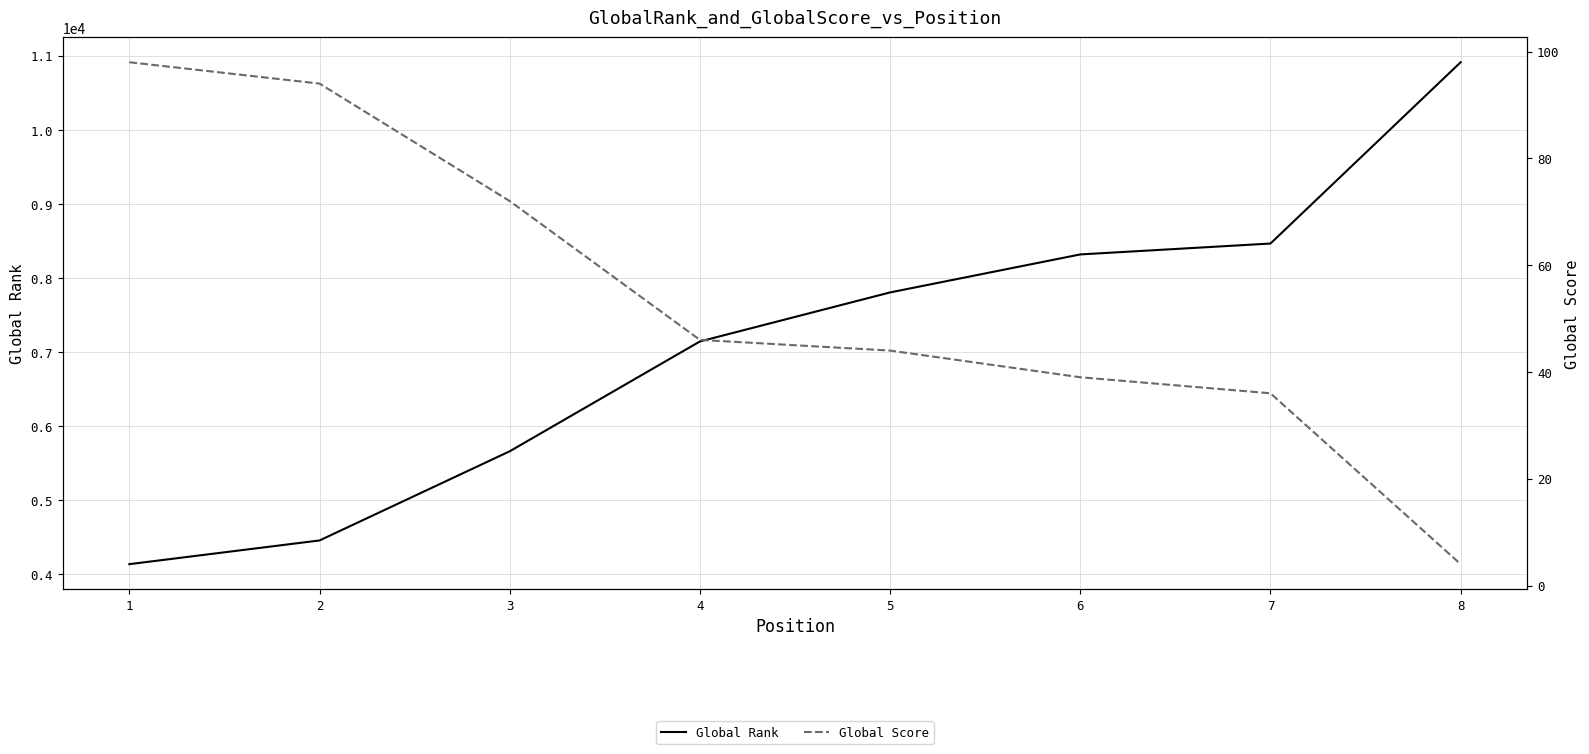

At how many categories does at least one series exceed 10776?

1